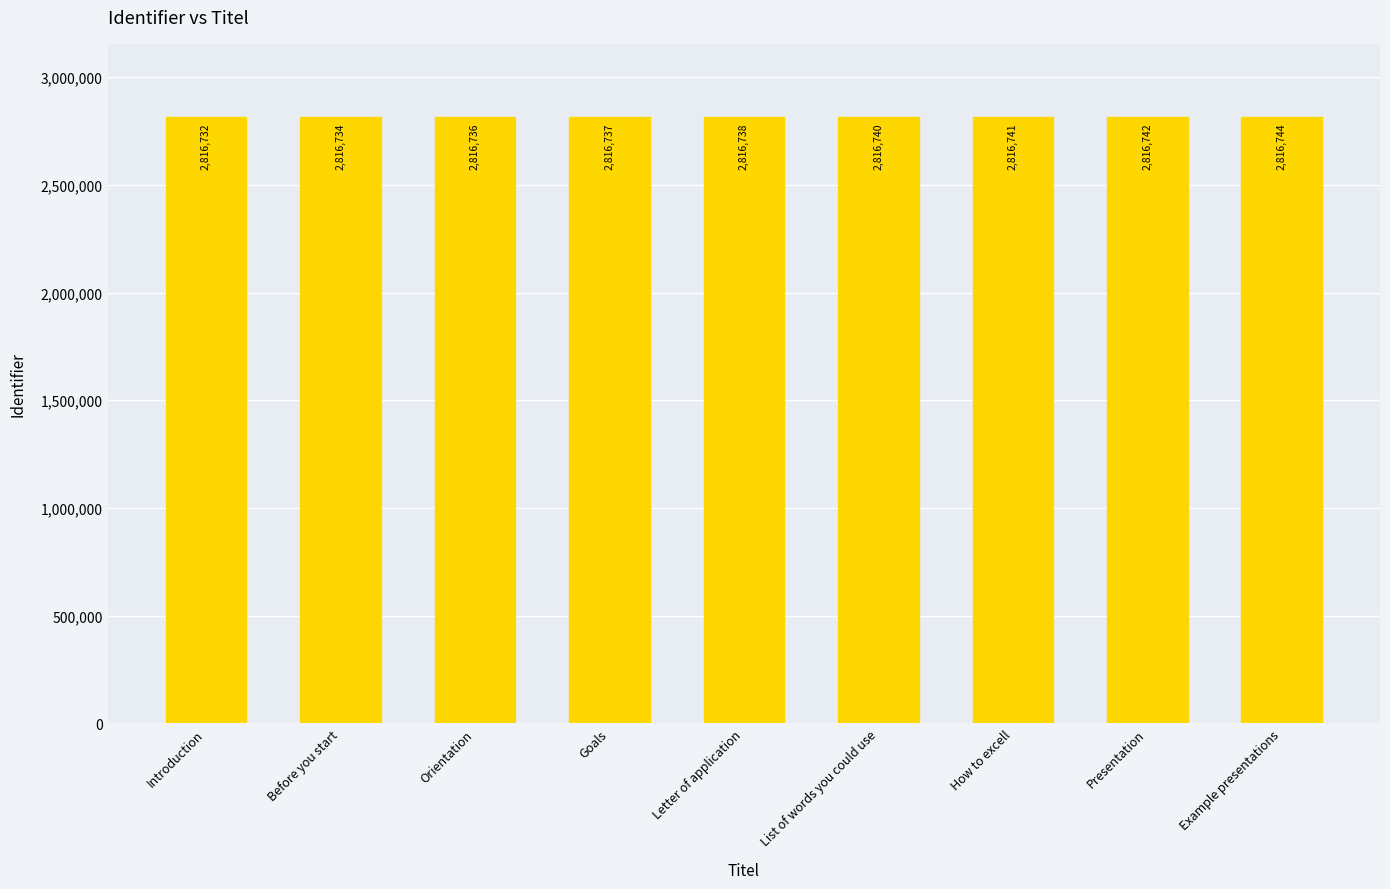

Count the number of data series in this chart.

1